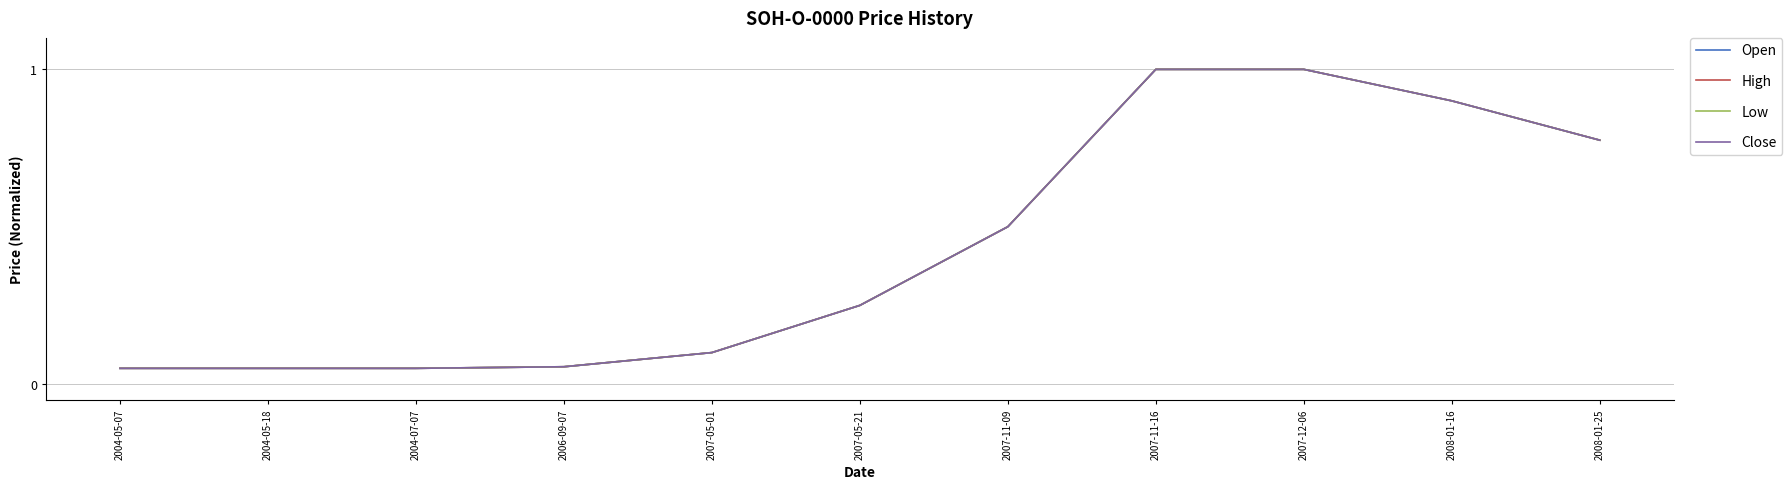

Does the chart display data point markers on the line(s)?

No